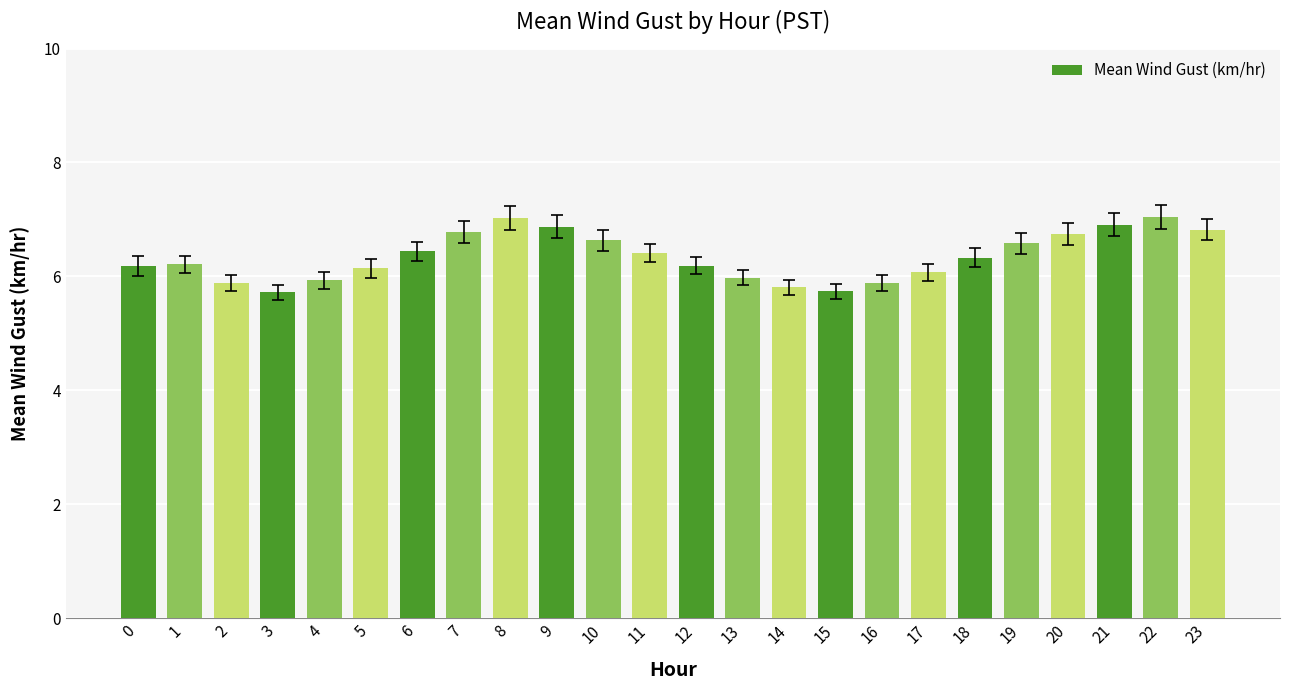

Does the chart contain any negative values?

No